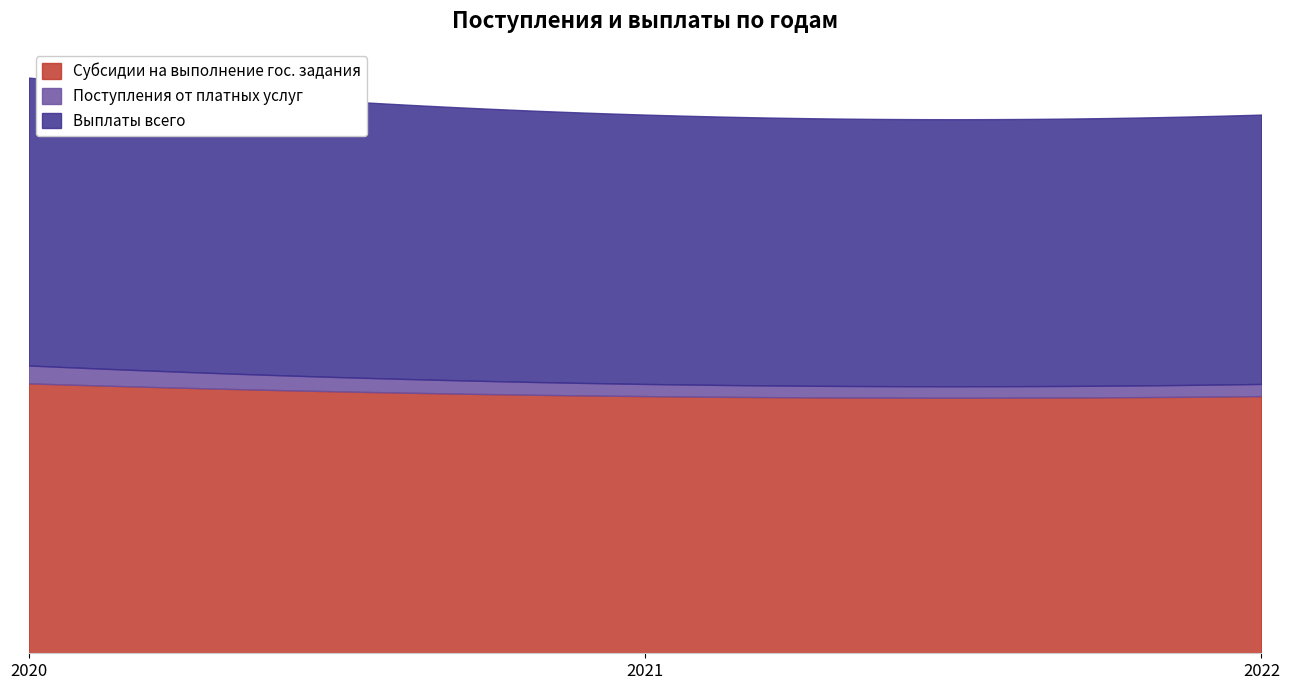

What is the smallest value displayed?

2500000.0